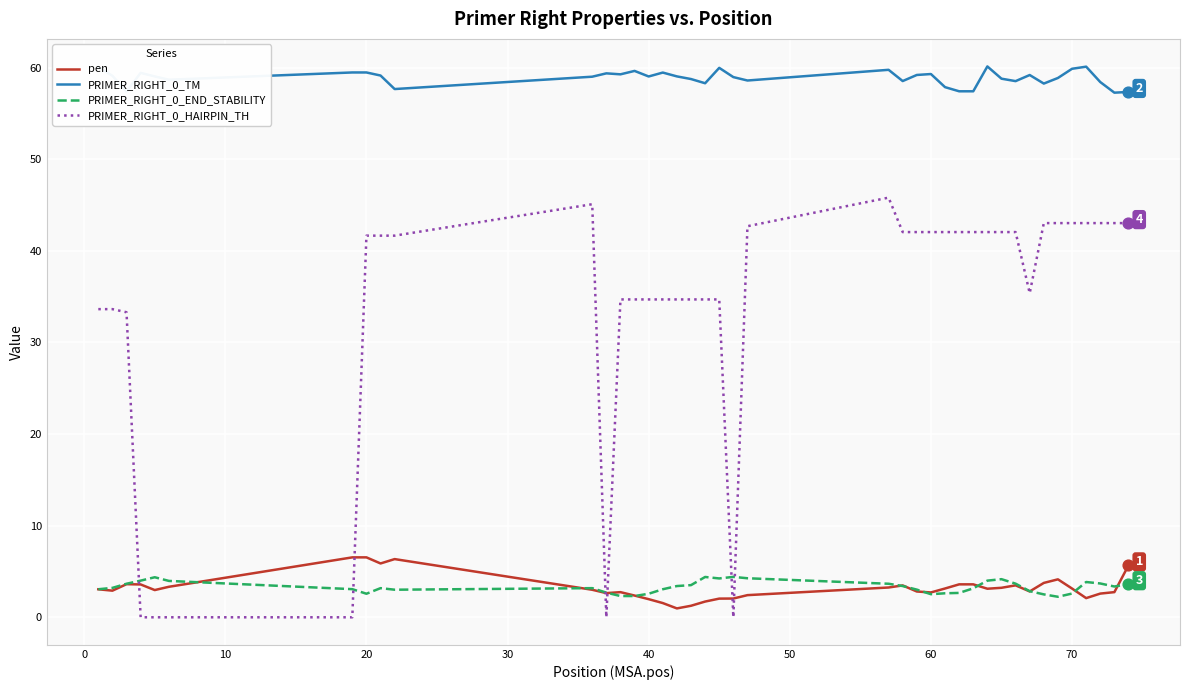

Which series has the widest spread of values?

PRIMER_RIGHT_0_HAIRPIN_TH